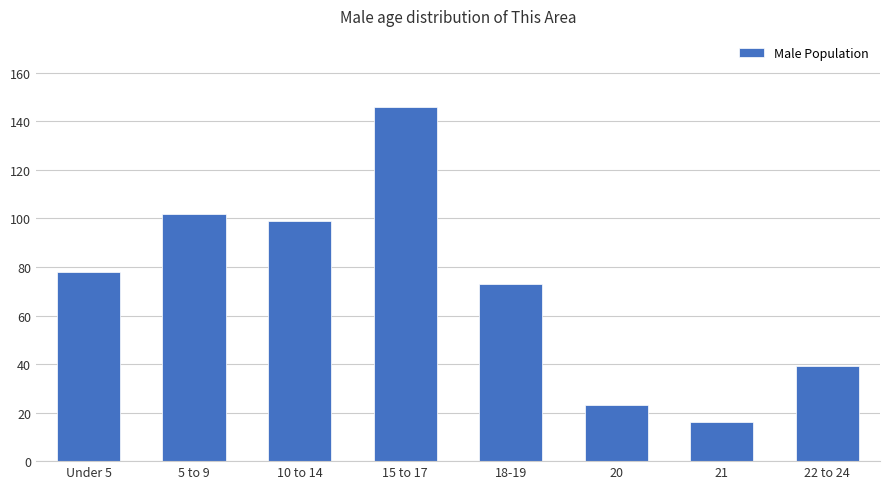

What is the smallest value displayed?

16